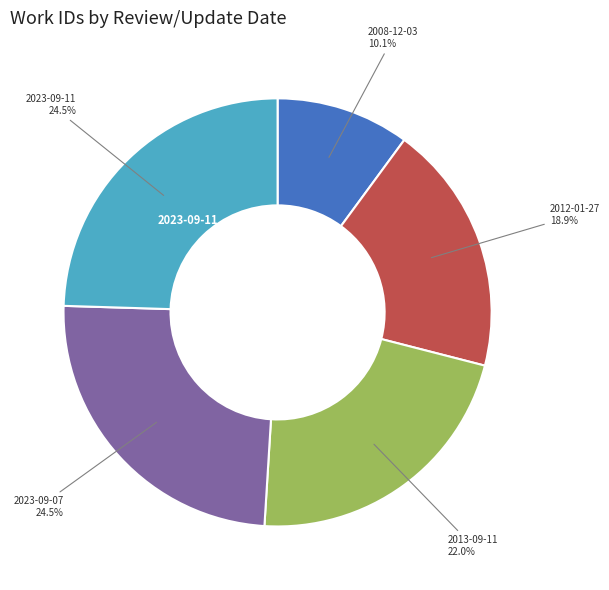

True or false: 2012-01-27 accounts for 19% of the total.

True